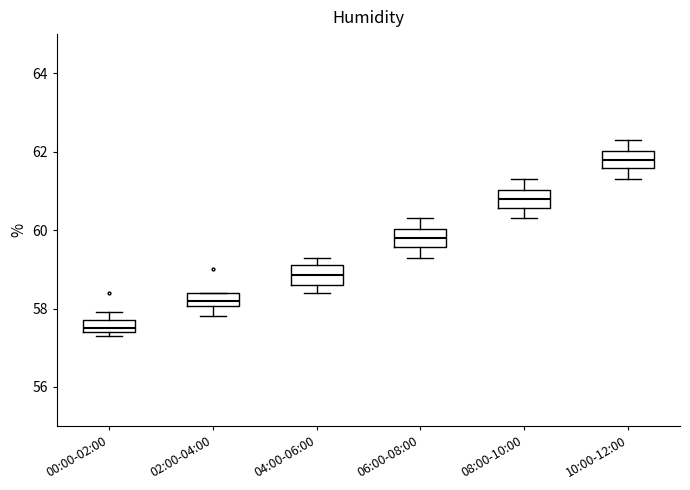

Reading left to right, transcribe this box plot: for each box, give where its median line is, the range the box spans, and where its two whiskers end, as read against the y-axis. The values are not printed on the chart, so give them approximately, as read against the axis.

00:00-02:00: median 57.6, box 57.4 to 57.8, whiskers 57.4 (just below the box's lower edge) to 58.0
02:00-04:00: median 58.2, box 58.0 to 58.4, whiskers 57.8 to 58.4
04:00-06:00: median 58.8, box 58.6 to 59.2, whiskers 58.4 to 59.4
06:00-08:00: median 59.8, box 59.6 to 60.0, whiskers 59.4 to 60.4
08:00-10:00: median 60.8, box 60.6 to 61.0, whiskers 60.4 to 61.4
10:00-12:00: median 61.8, box 61.6 to 62.0, whiskers 61.4 to 62.4